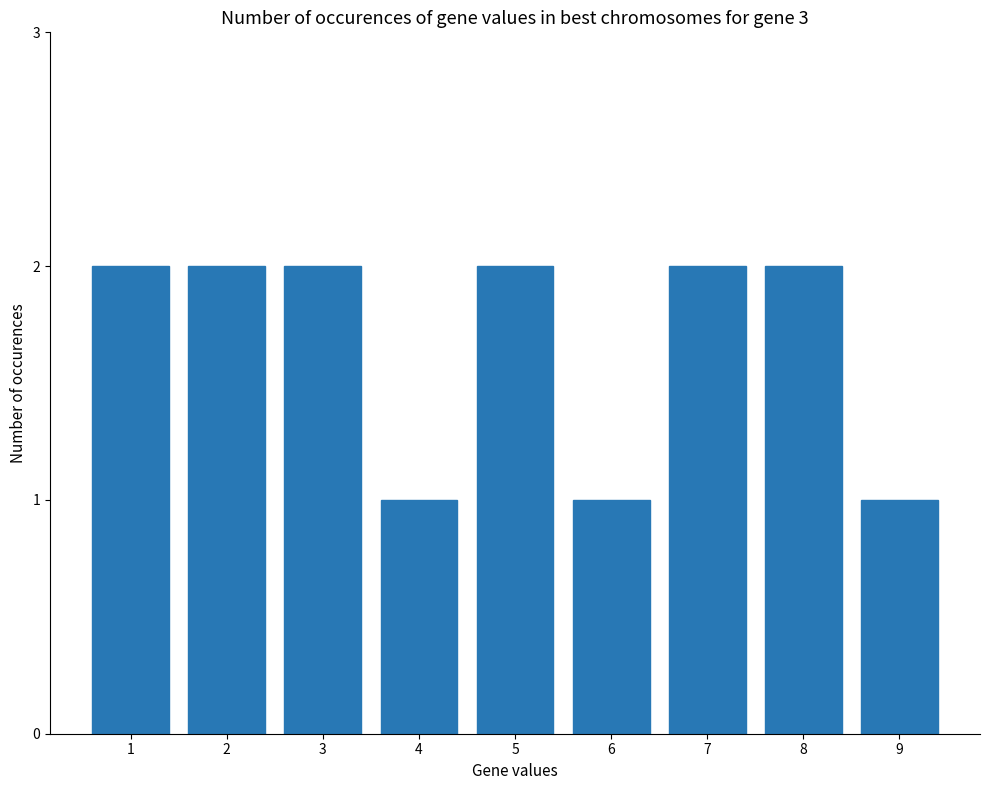

What is the ratio of the value at 8 to the value at 4?

2.0